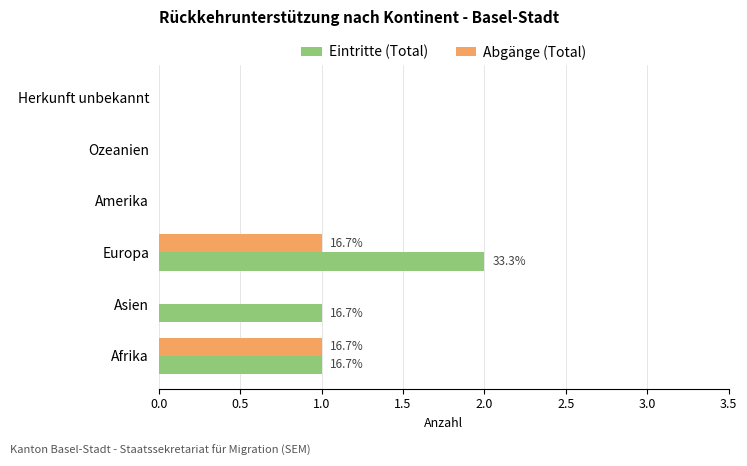

The value of Abgänge (Total) at Asien is 0. True or false?

True